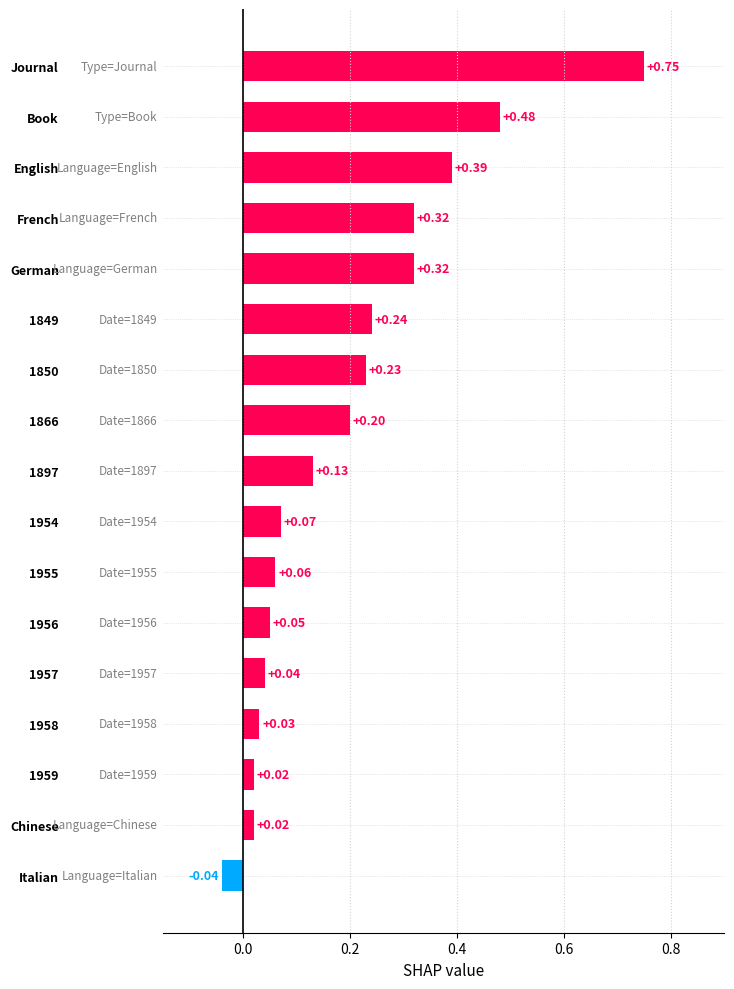

Between English and 1957, which is larger?

English